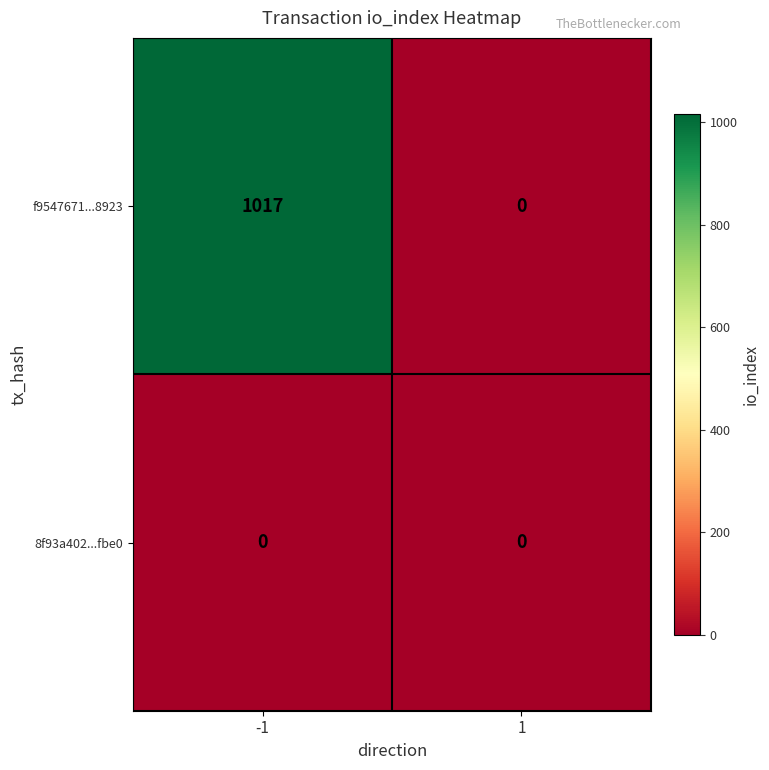

How many distinct data groups are displayed?

2